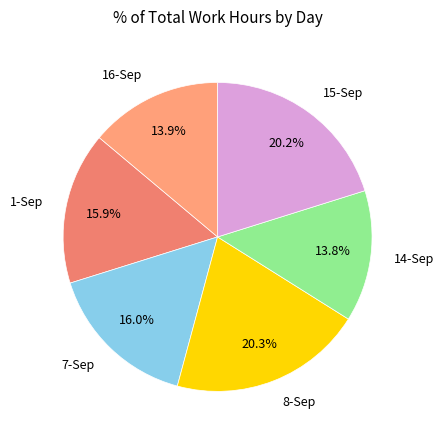

Does any single category account for the majority?

No